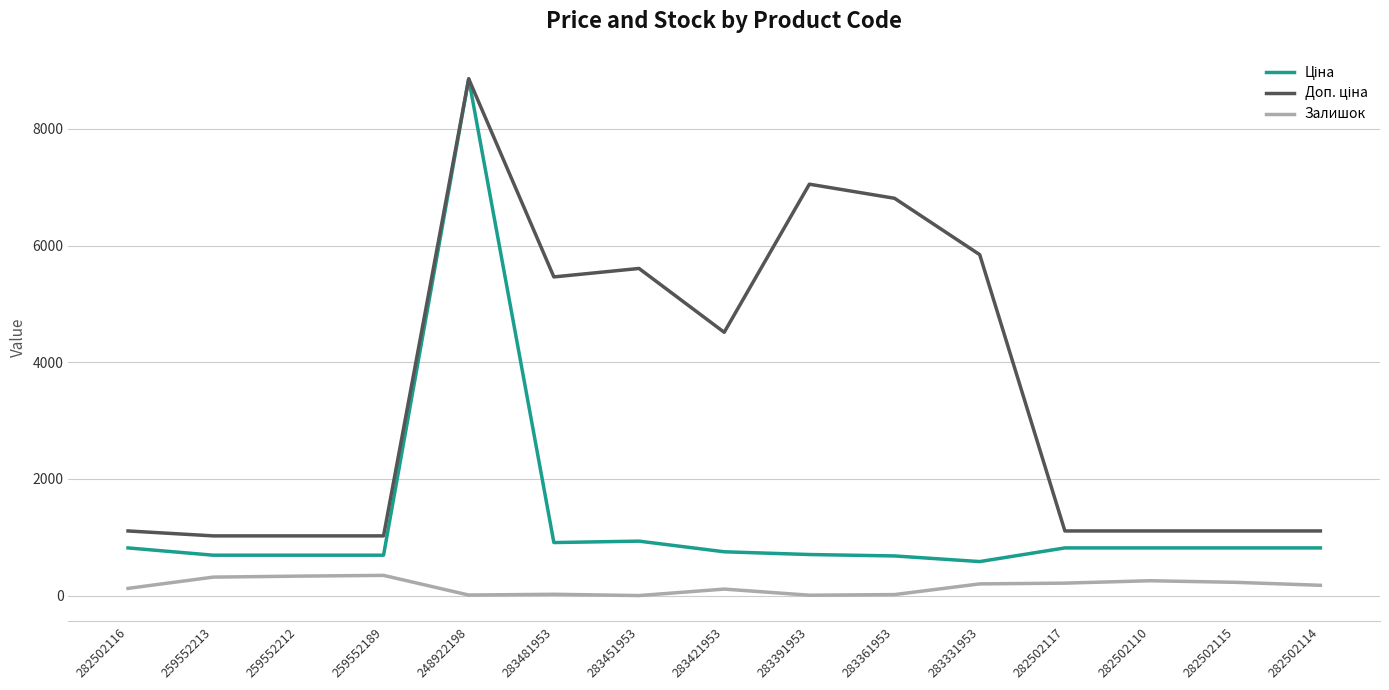

The value of Залишок at 259552212 is 335.0. True or false?

True